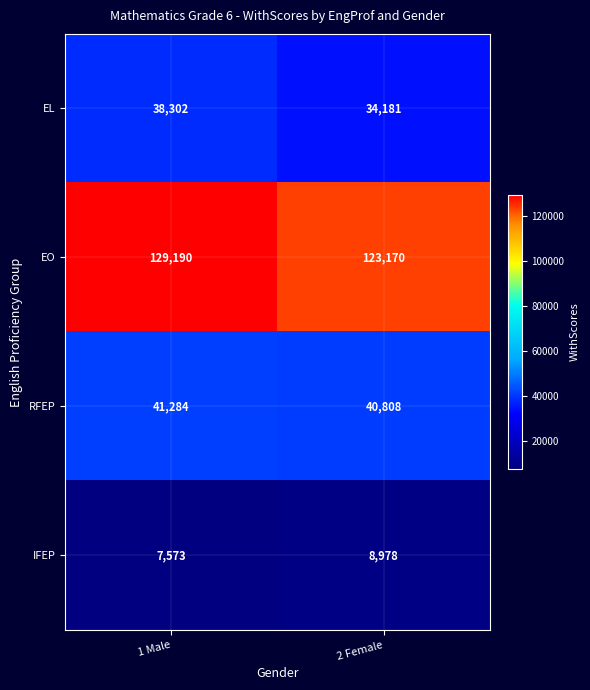

Reading left to right, what are all the values shown in this chart?

EL: 1 Male=38302	2 Female=34181
EO: 1 Male=129190	2 Female=123170
RFEP: 1 Male=41284	2 Female=40808
IFEP: 1 Male=7573	2 Female=8978